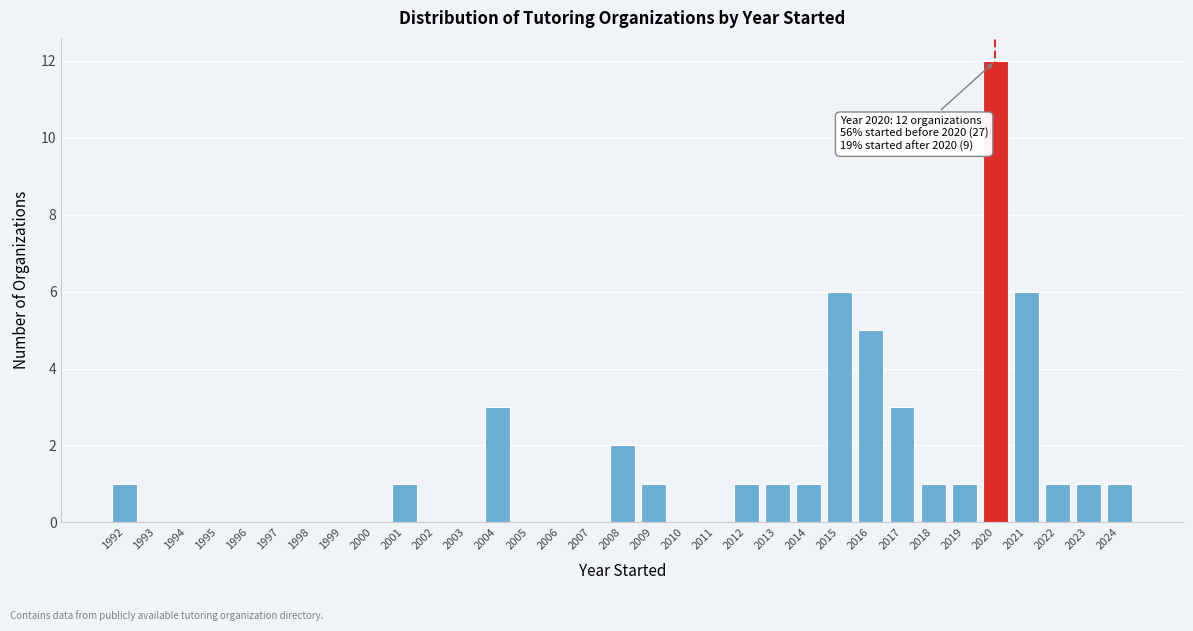

Reading left to right, extract all data points from this chart.

1	1	3	2	1	1	1	1	6	5	3	1	1	12	6	1	1	1